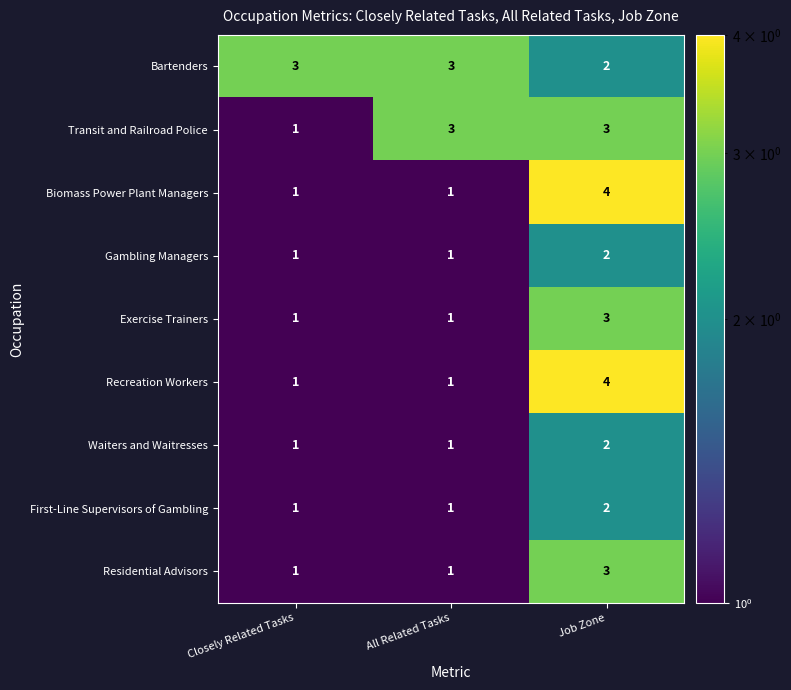

What is the difference between the maximum and minimum values in the Biomass Power Plant Managers series?

3